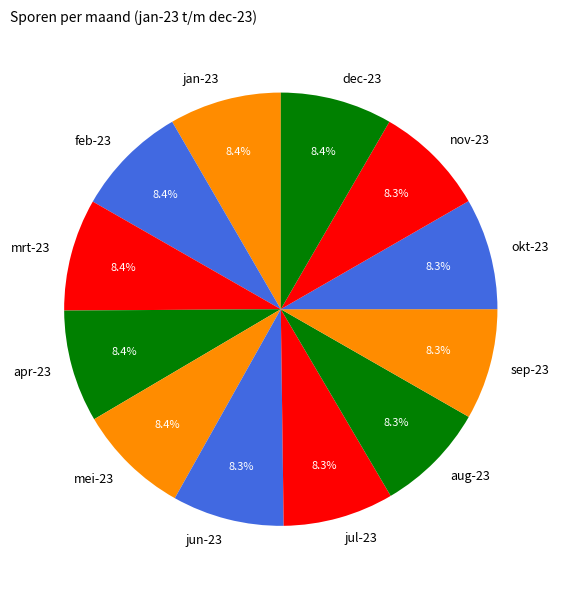

Is the sum of okt-23 and mei-23 greater than half?

No